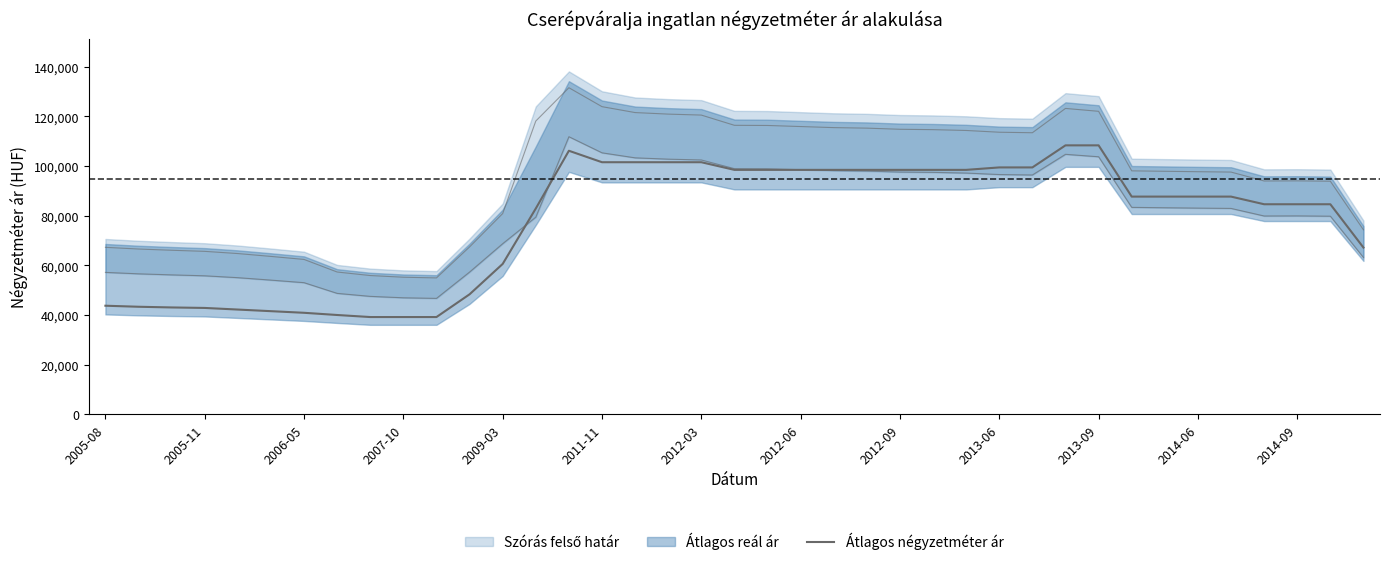

Reading left to right, transcribe all the data shown in this chart.

43750	43333	43055	42857	42205	41554	40902	40015	39189	39189	39189	48348	60581	82903	106153	101538	101538	101538	101538	98461	98461	98461	98461	98461	98461	98461	98461	99444	99444	108333	108333	87692	87692	87692	87692	84615	84615	84615	67164